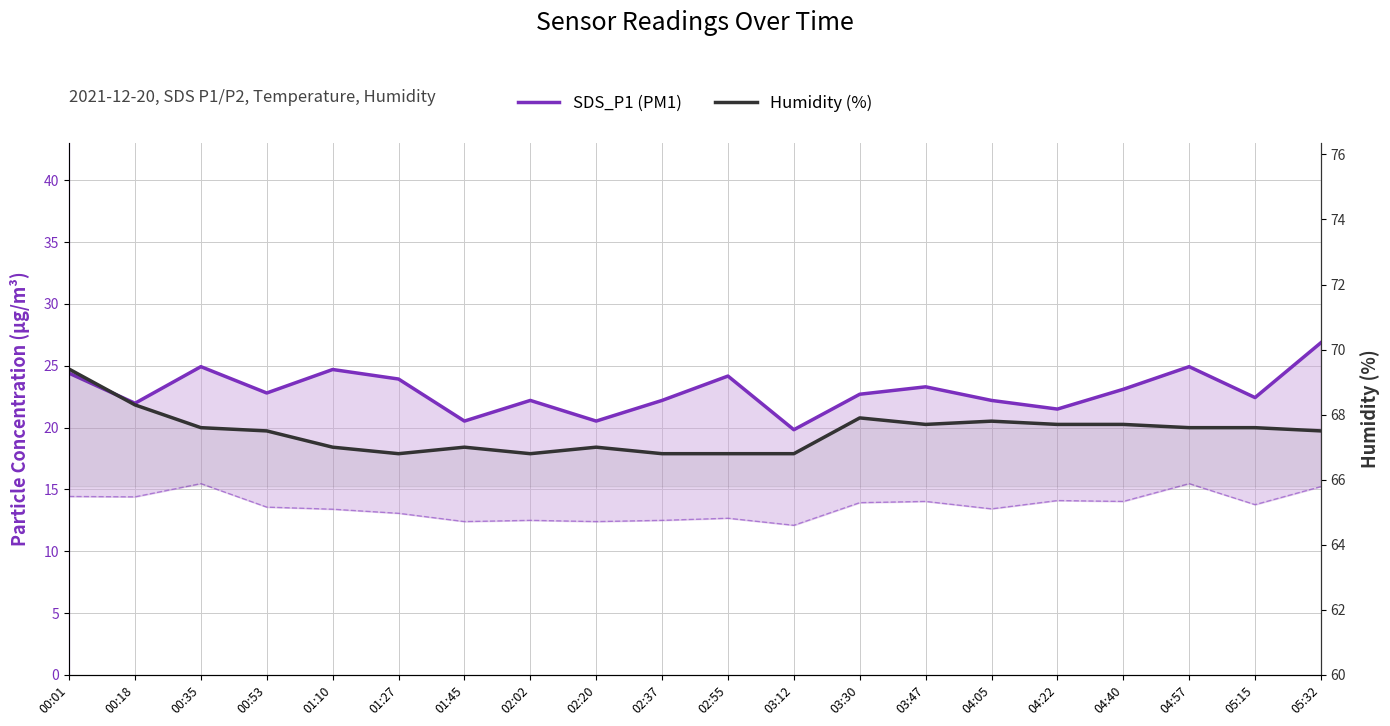

What is the label of the 2nd point from the right?

05:15